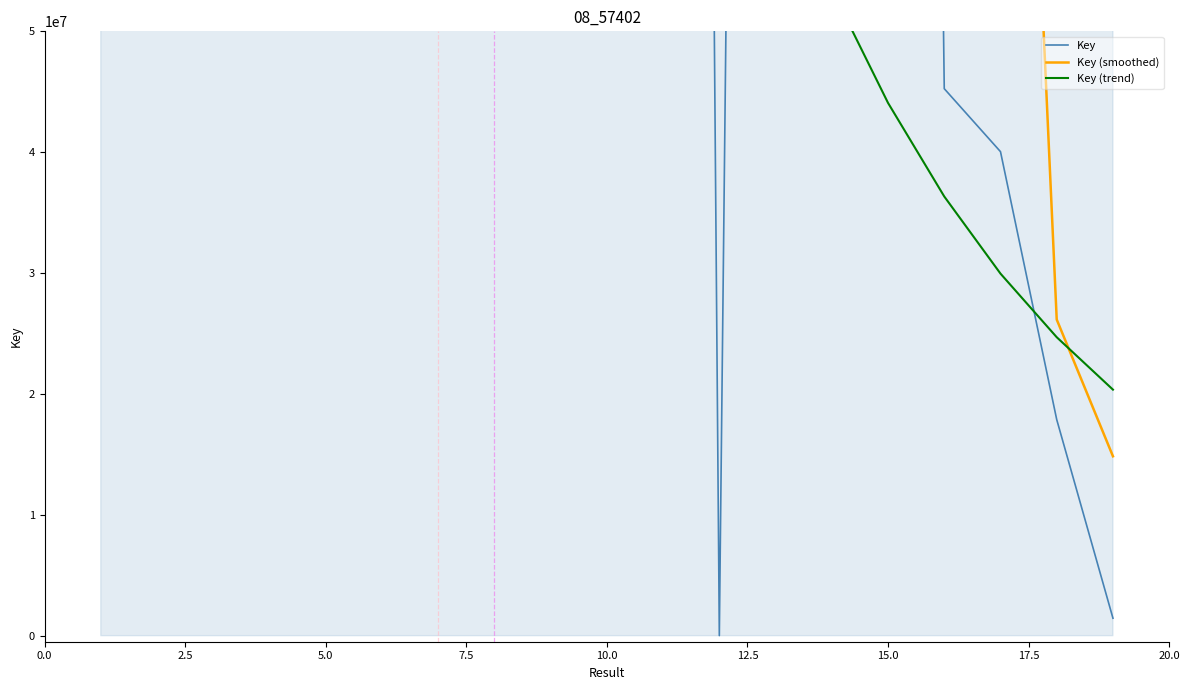

What is the difference between the second highest and minimum values in the Key (smoothed) series?

1230414489.8